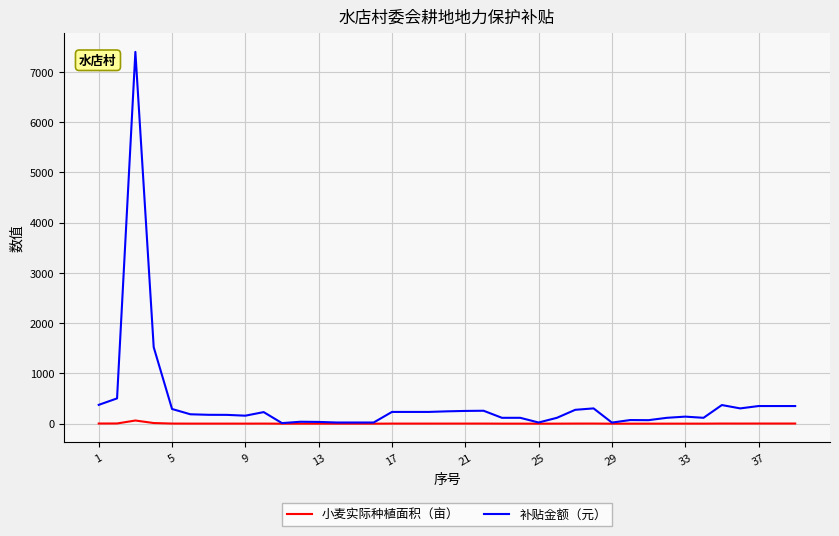

What is the greatest value displayed?

7394.4